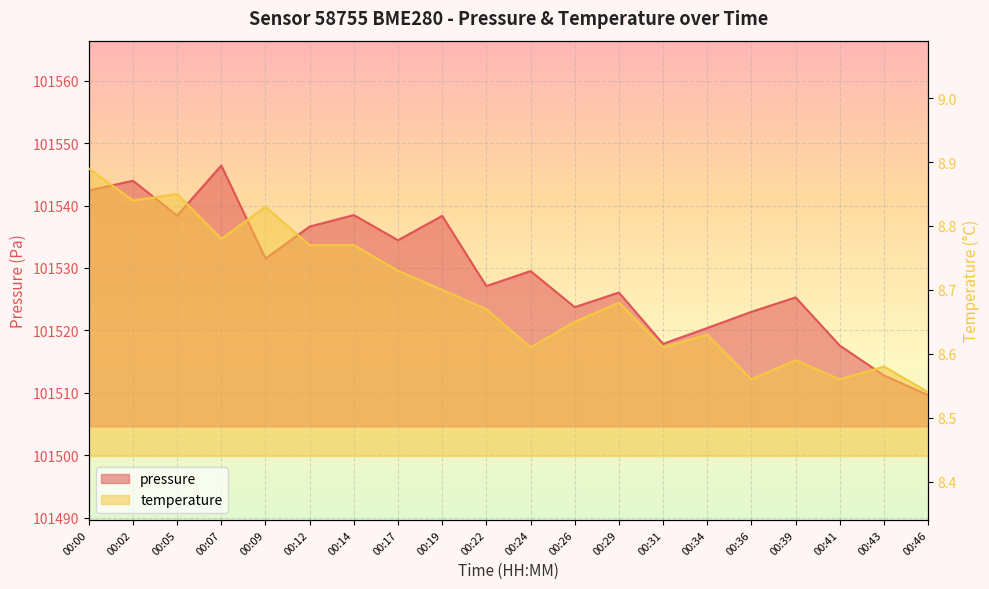

What is the highest value of the temperature series?

8.9